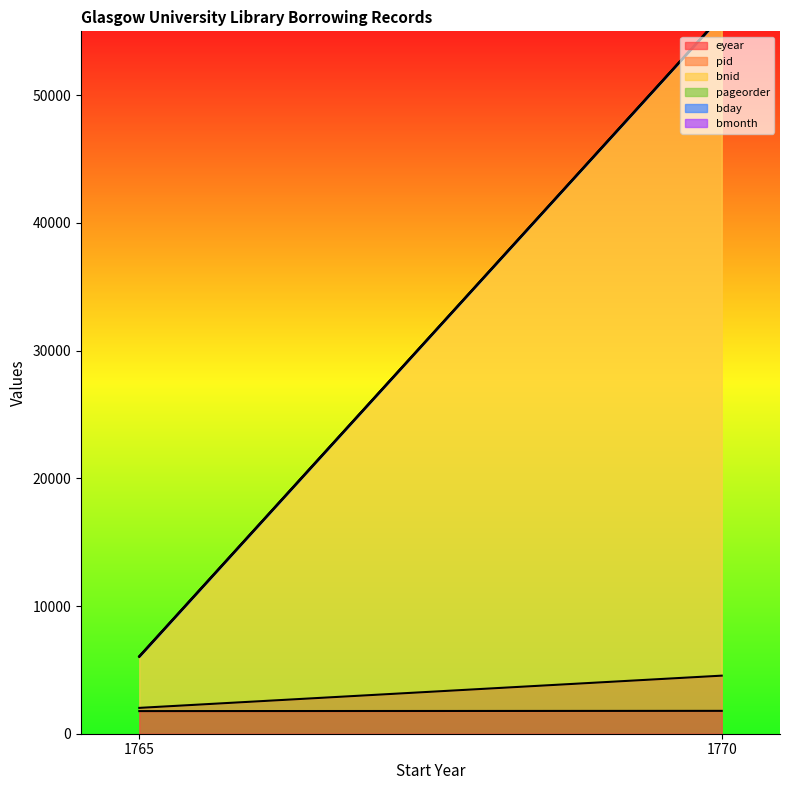

Which category has the lowest value in the pageorder series?

1770